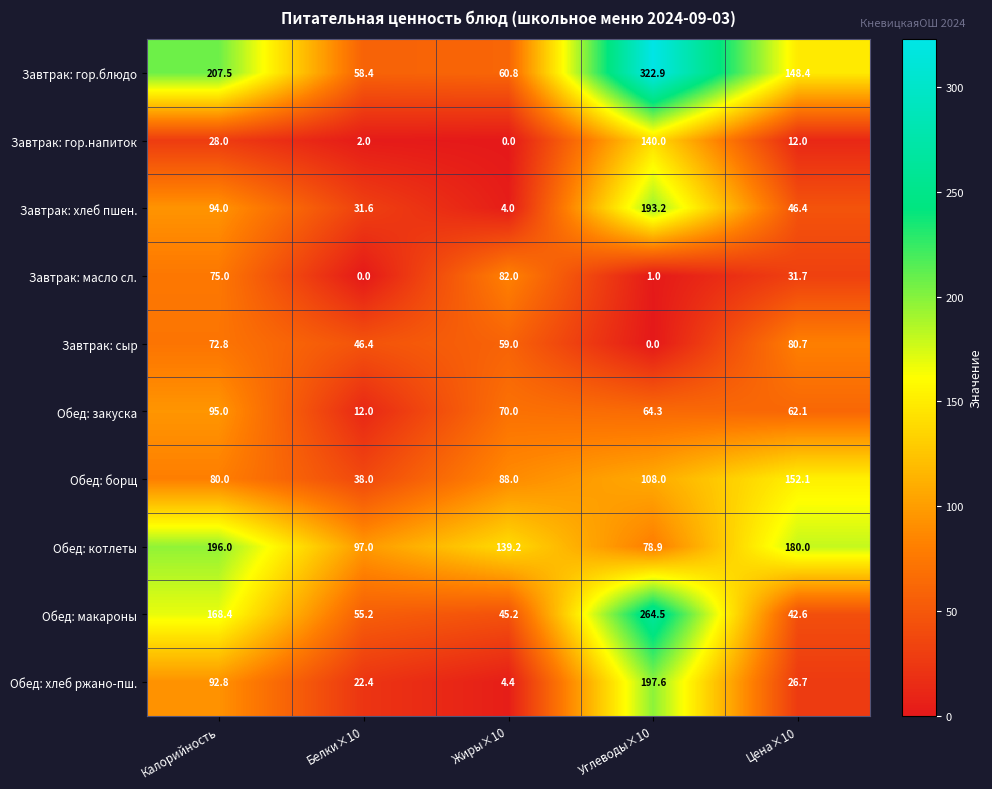

Which series has the largest total across all categories?

Завтрак: гор.блюдо